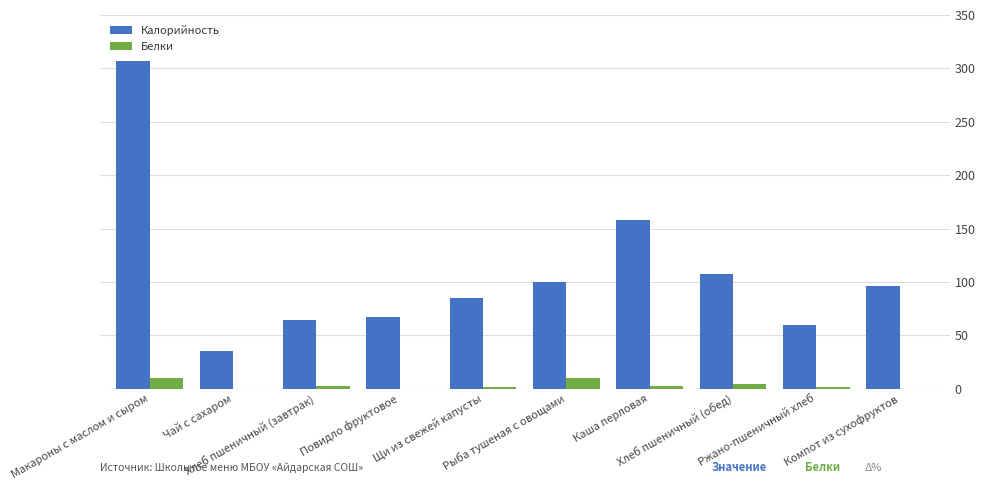

How many groups of bars are there?

10